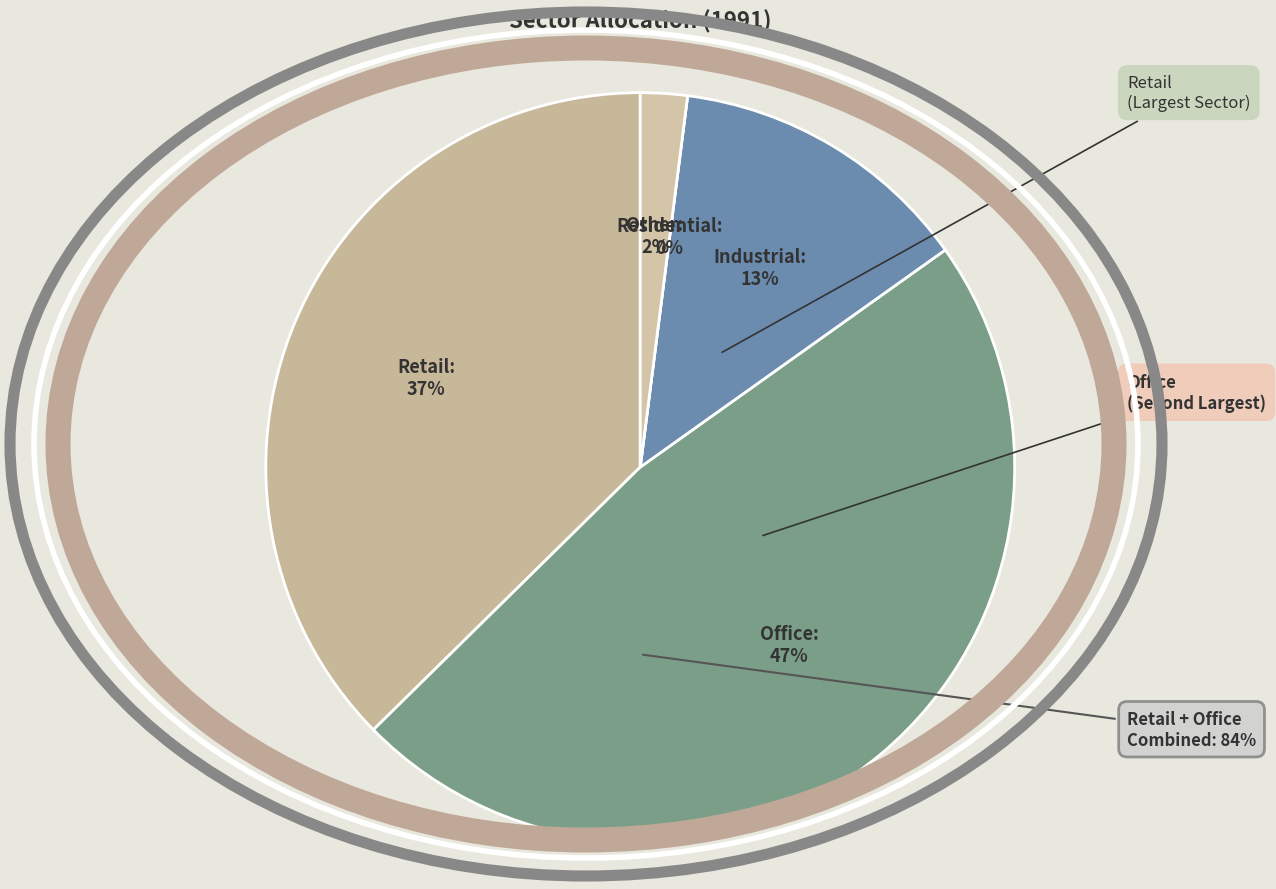

The Industrial slice represents 1% of the pie. True or false?

False